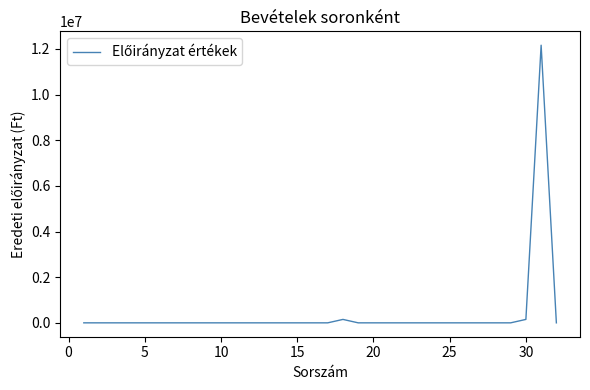

What is the difference between the maximum and minimum values?

12162980